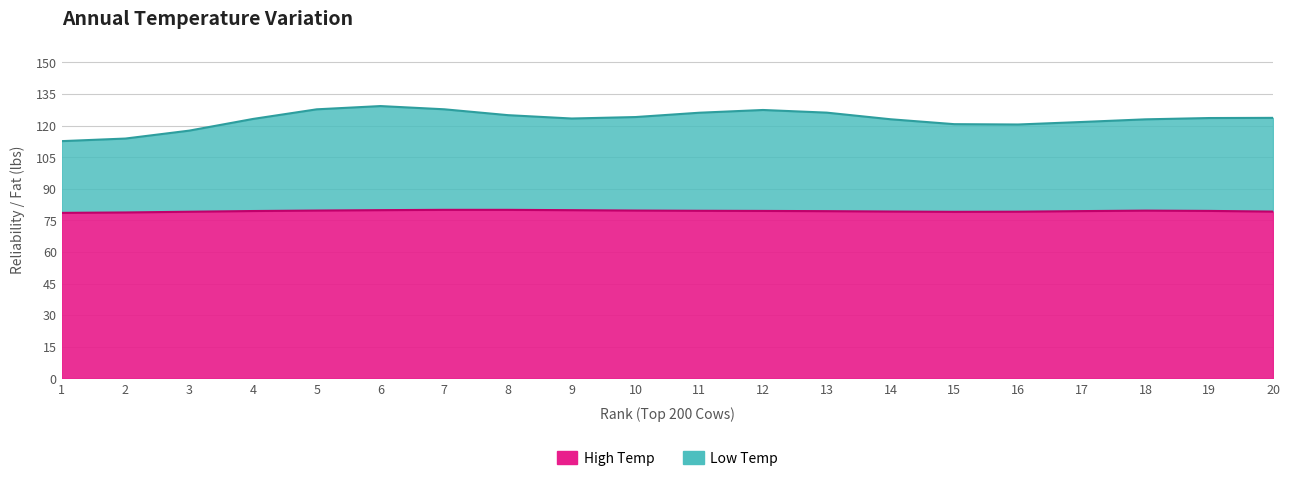

Is it true that Low Temp equals 145 at 7?

False